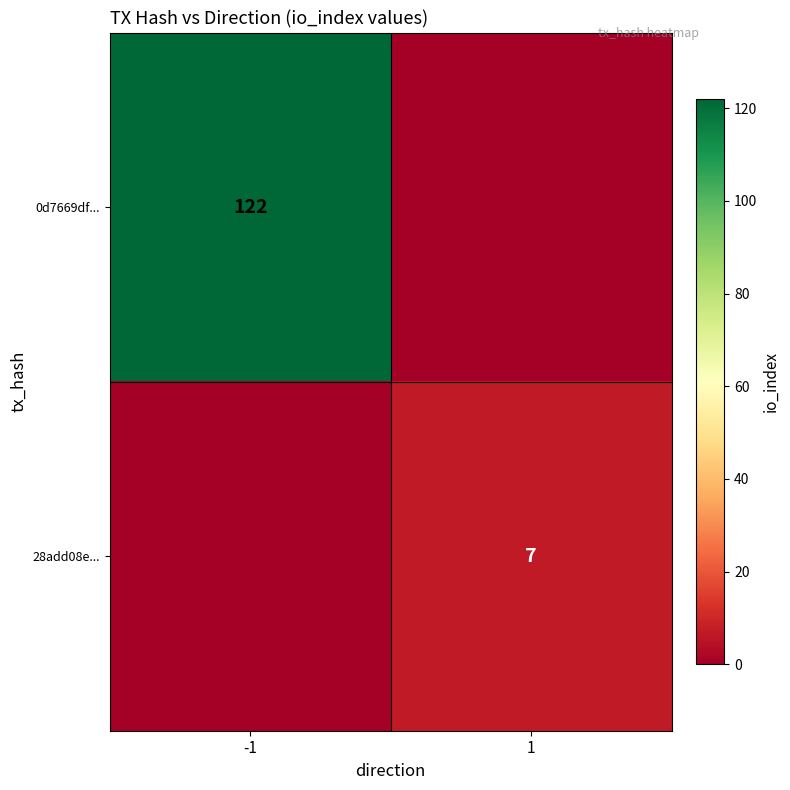

True or false: 0d7669df... has a value of 122 at -1.

True